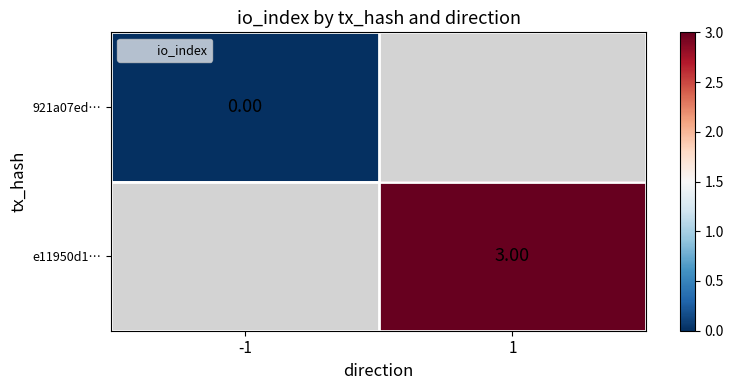

Rank the series by their average value, from lowest to highest.

921a07ed…, e11950d1…